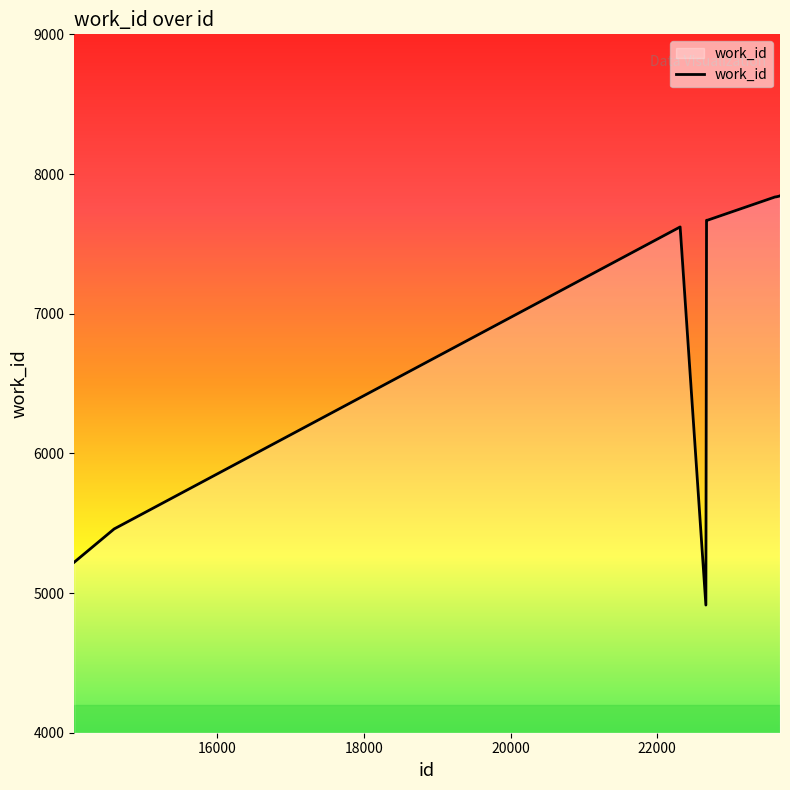

What is the minimum value shown in the chart?

4914